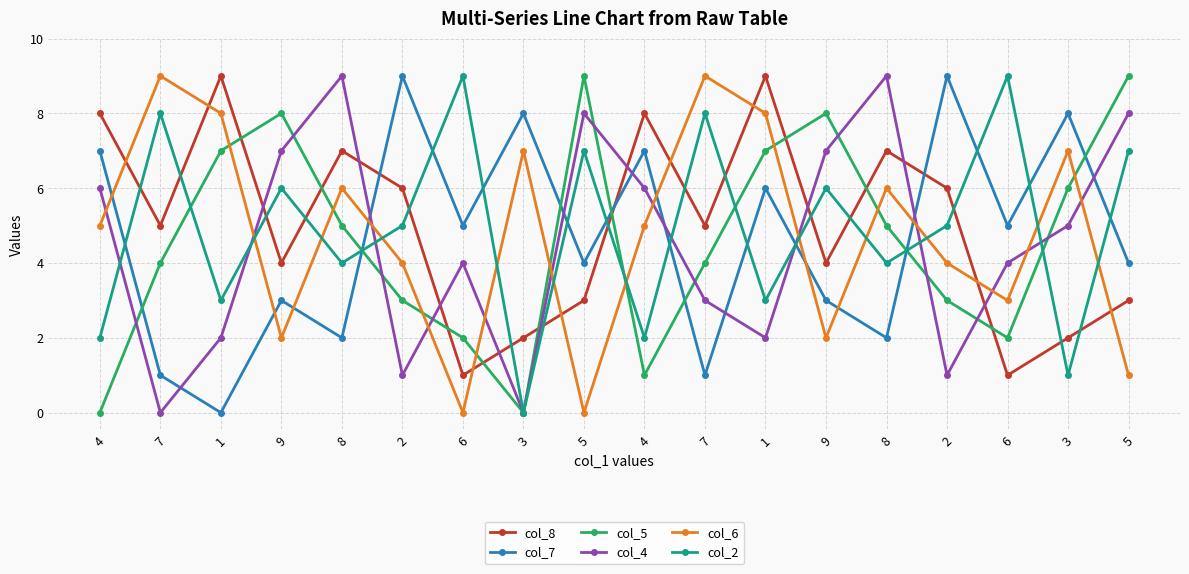

How many data points does each series have?

18